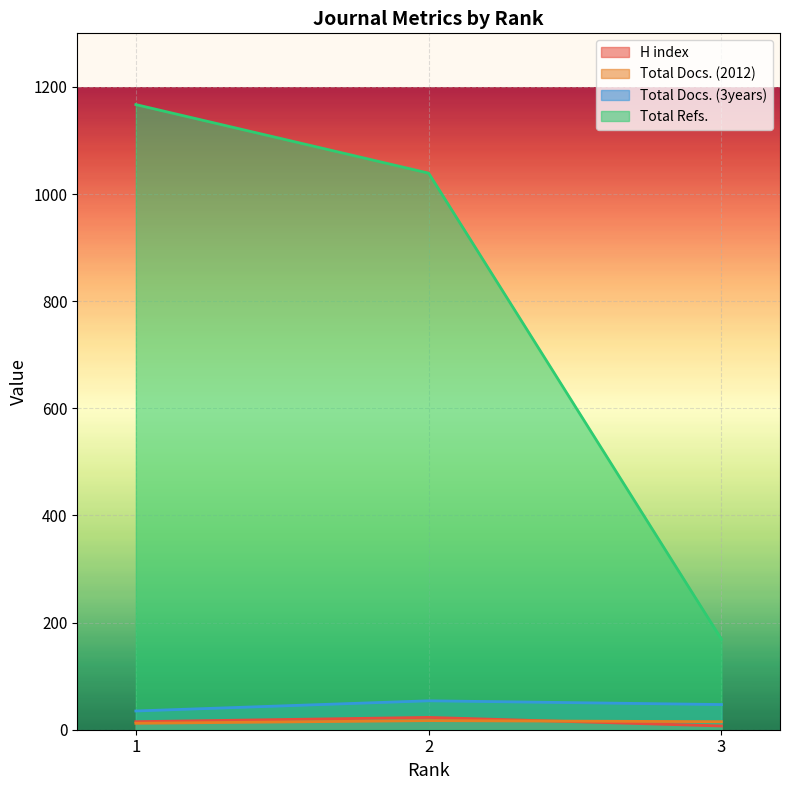

Count the Total Docs. (2012) values in the range 12 to 17.

3